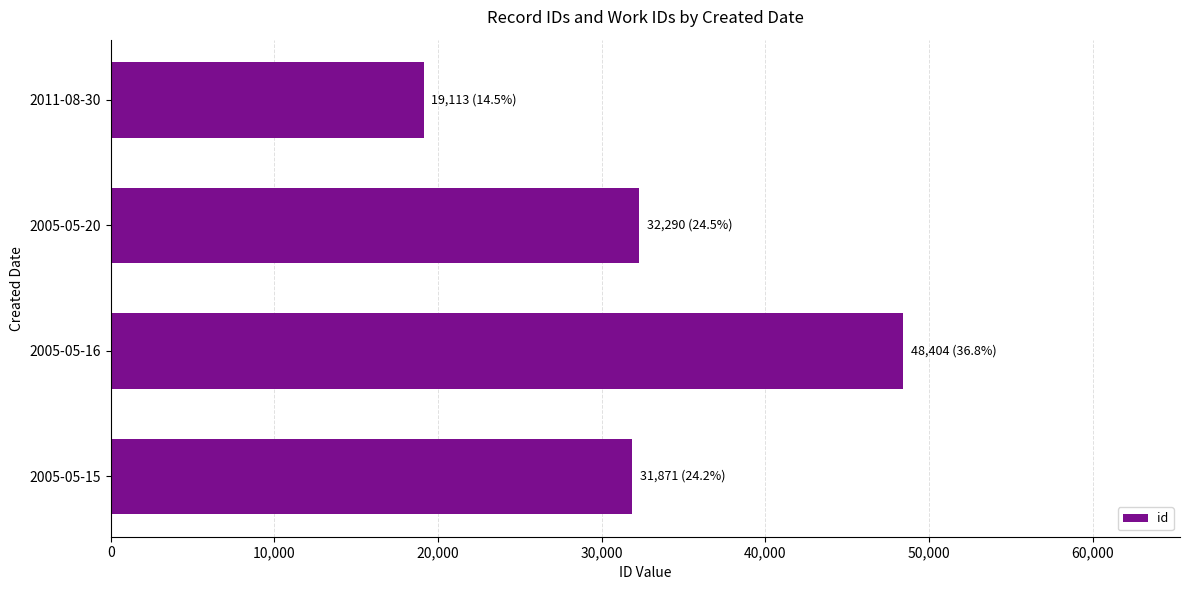

Read the value at 2005-05-16, to the nearest 10.

48400